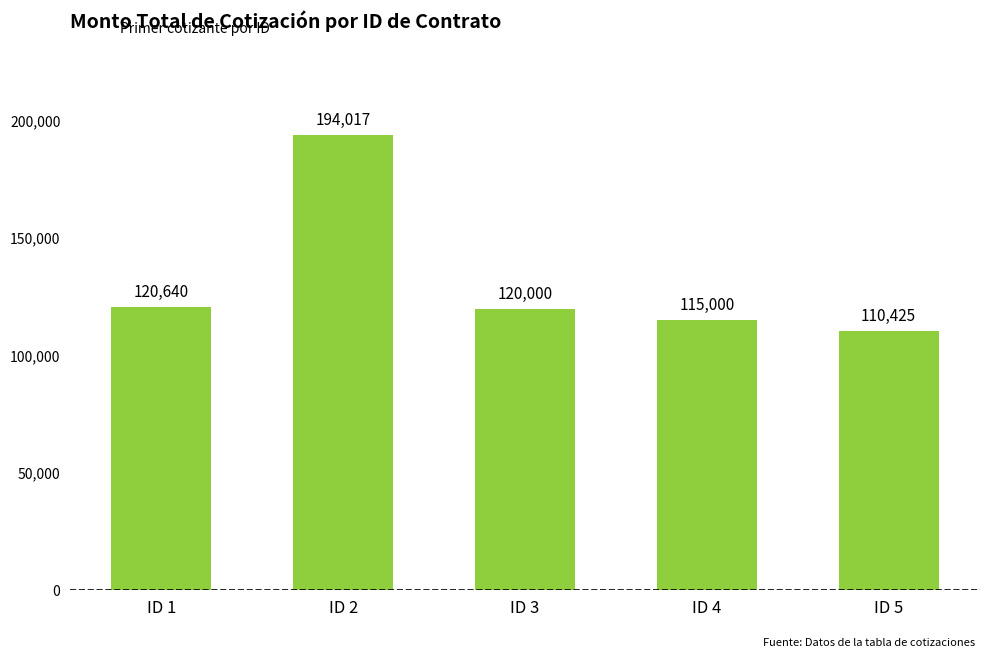

What is the approximate value at ID 3?

120000.0